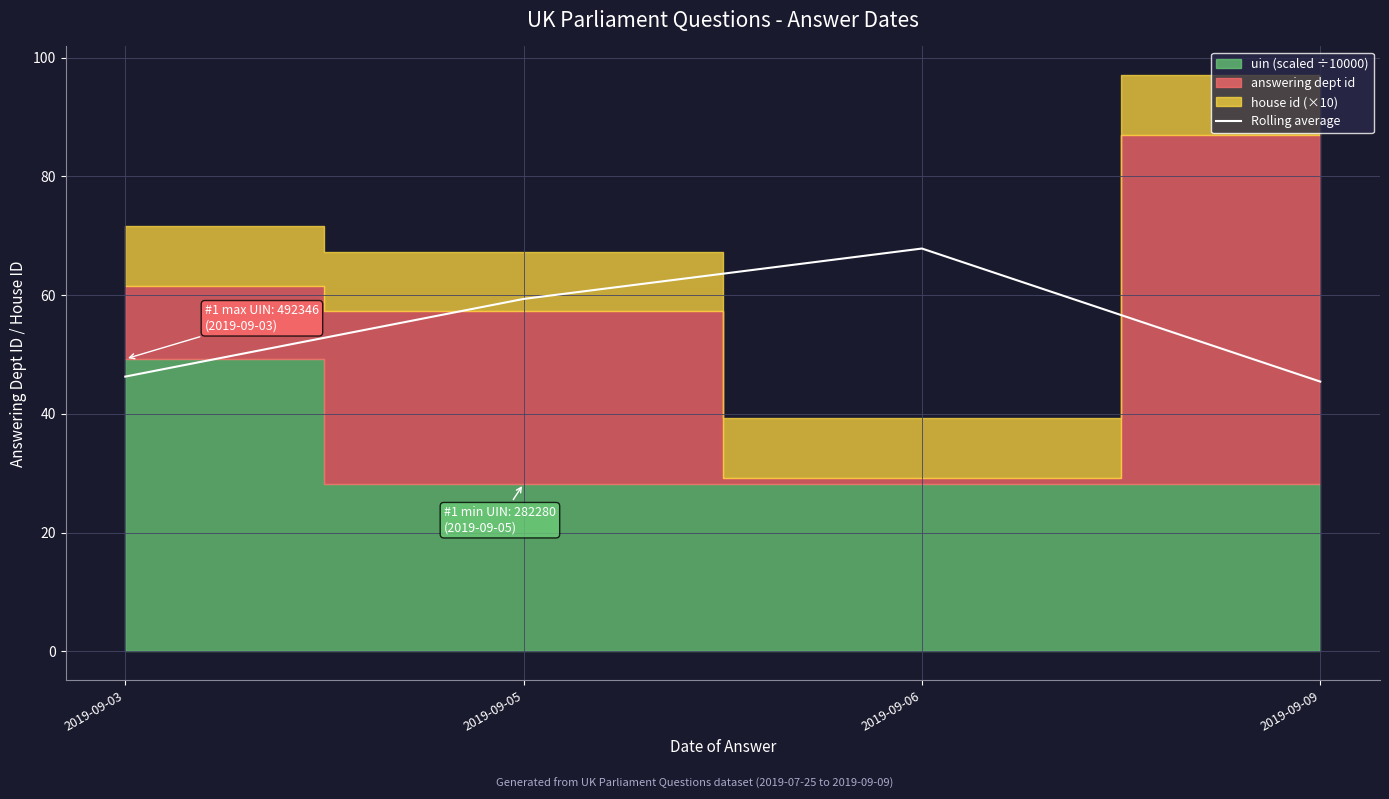

Count the number of categories in the chart.

4